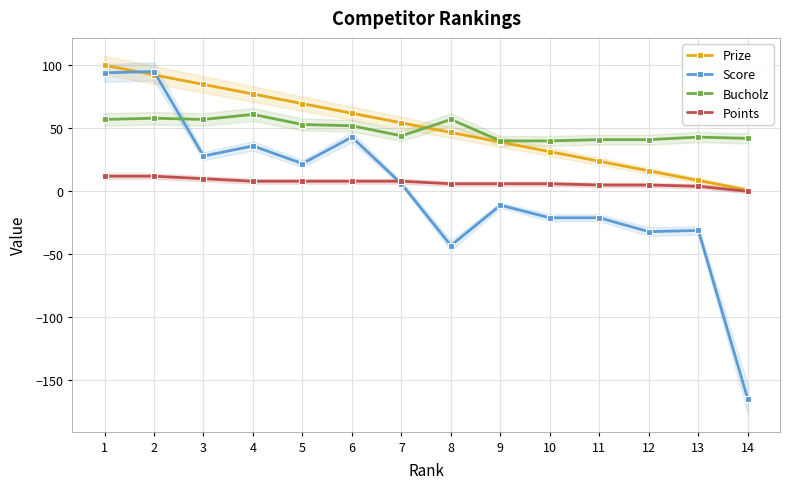

Is it true that Prize equals 39.1 at 9?

True